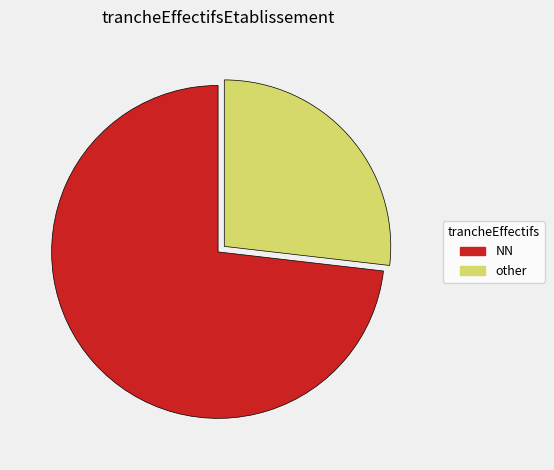

How many segments does this pie chart have?

2